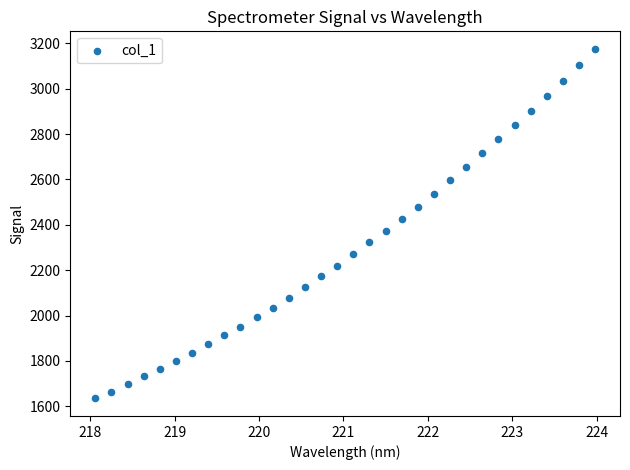

What is the range of Y values (max minus min)?

1542.3